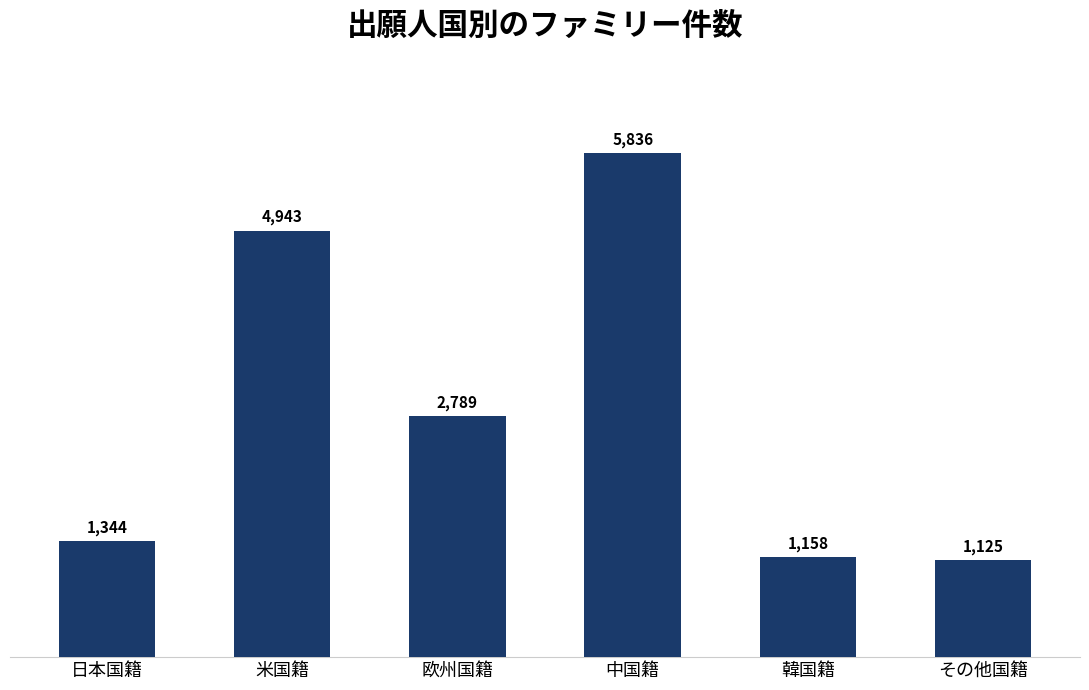

Reading left to right, transcribe all the data shown in this chart.

日本国籍=1344	米国籍=4943	欧州国籍=2789	中国籍=5836	韓国籍=1158	その他国籍=1125